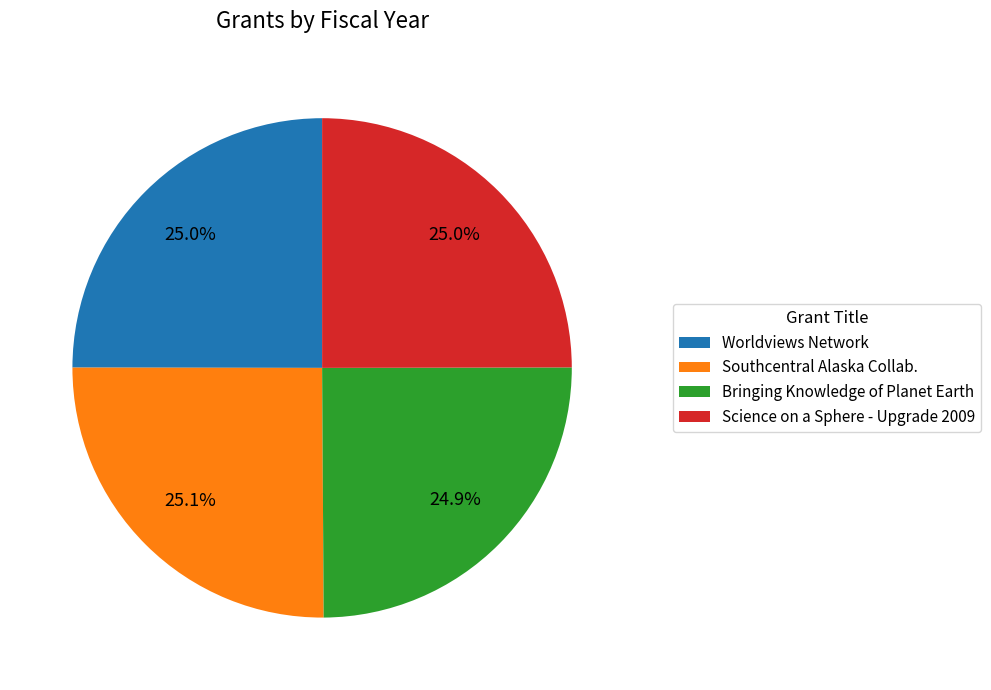

Combined, what portion of the pie is Bringing Knowledge of Planet Earth and Southcentral Alaska Collab.?

50.0%